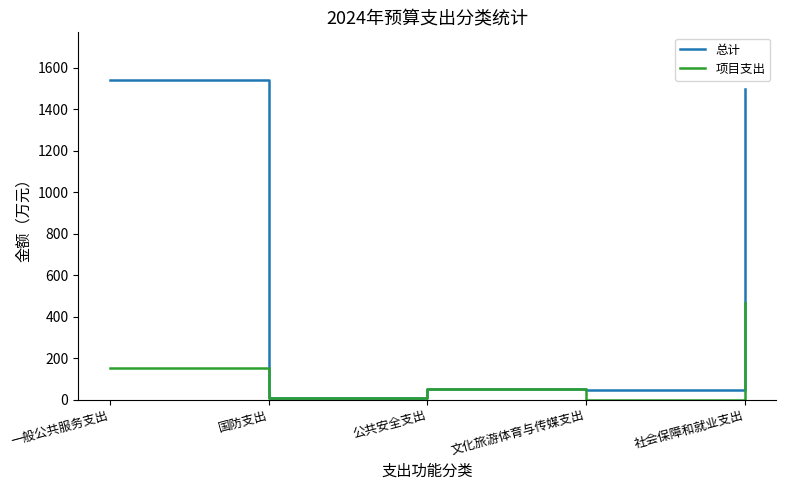

List the series in order of their peak value, highest first.

总计, 项目支出